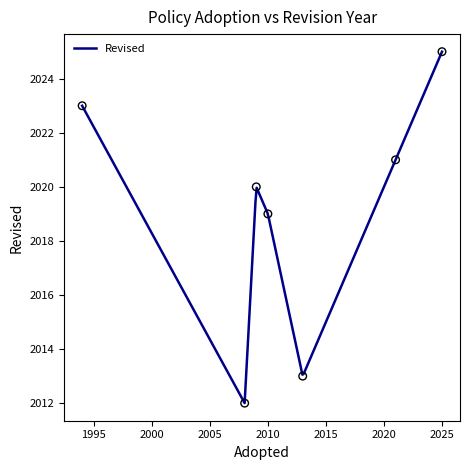

What is the change in value from 1994 to 2021?

-2